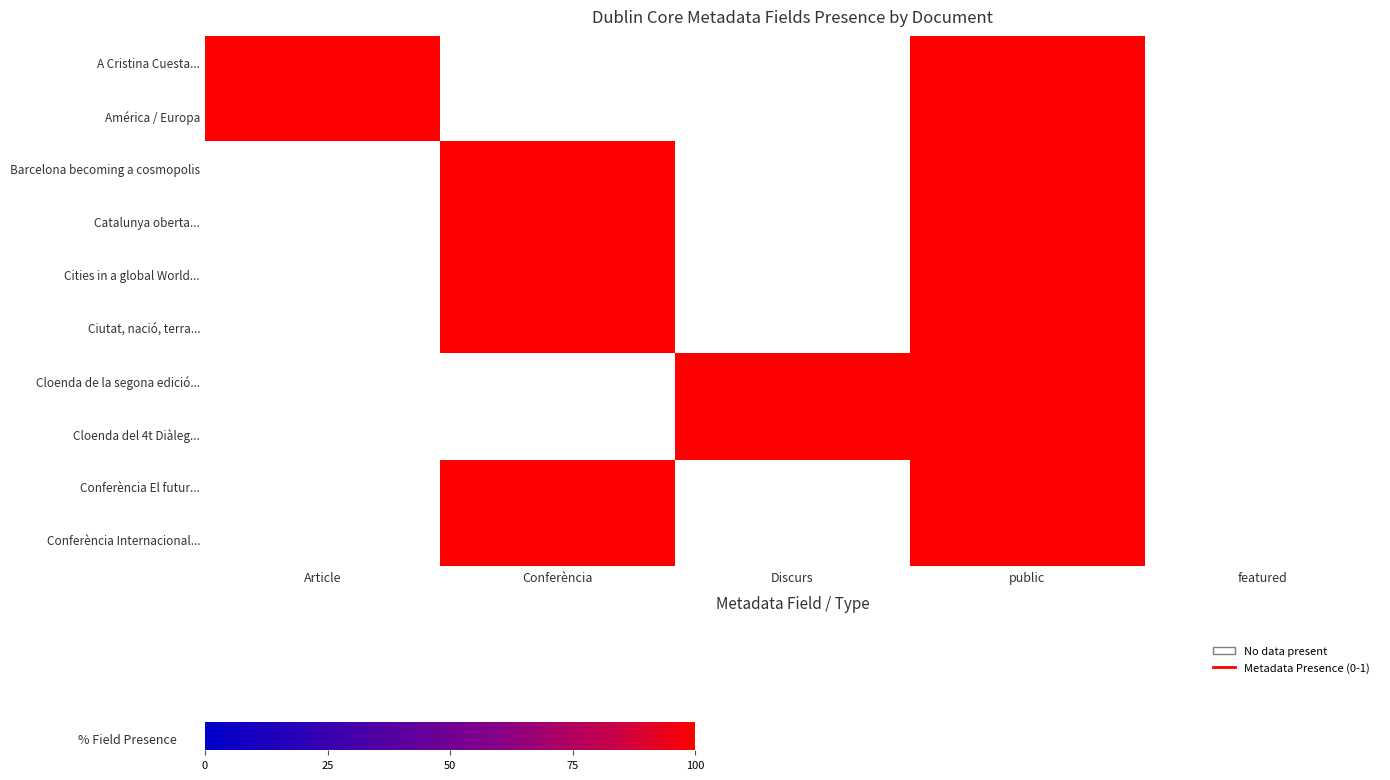

Which has a higher value, Conferència or Discurs?

Conferència